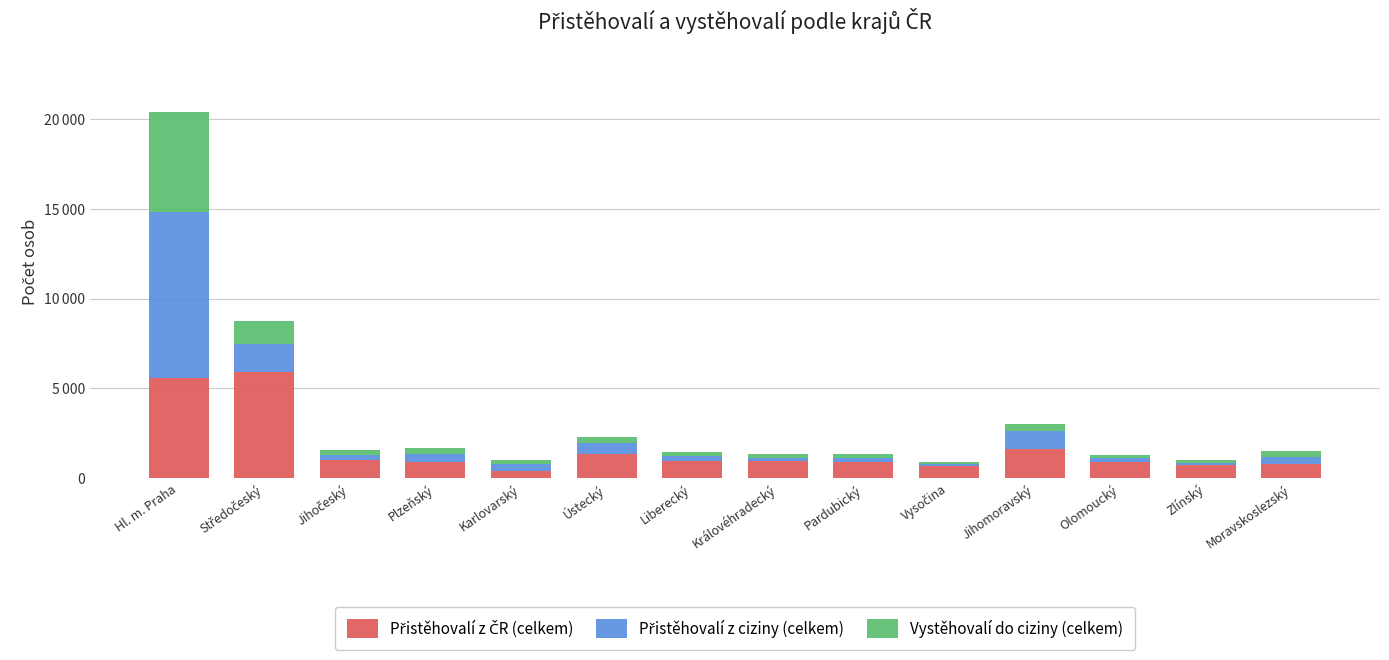

Does the chart contain any negative values?

No